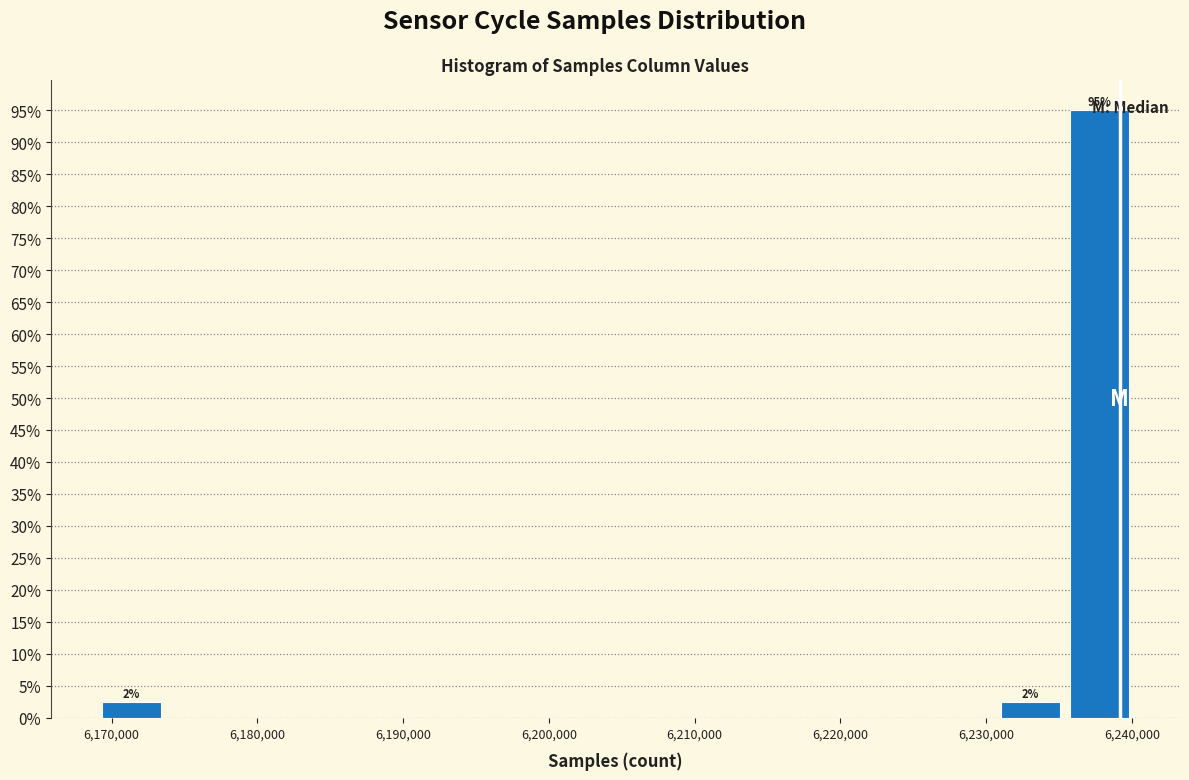

Over which range of the x-axis is the bar tallest?

6235000 to 6240000